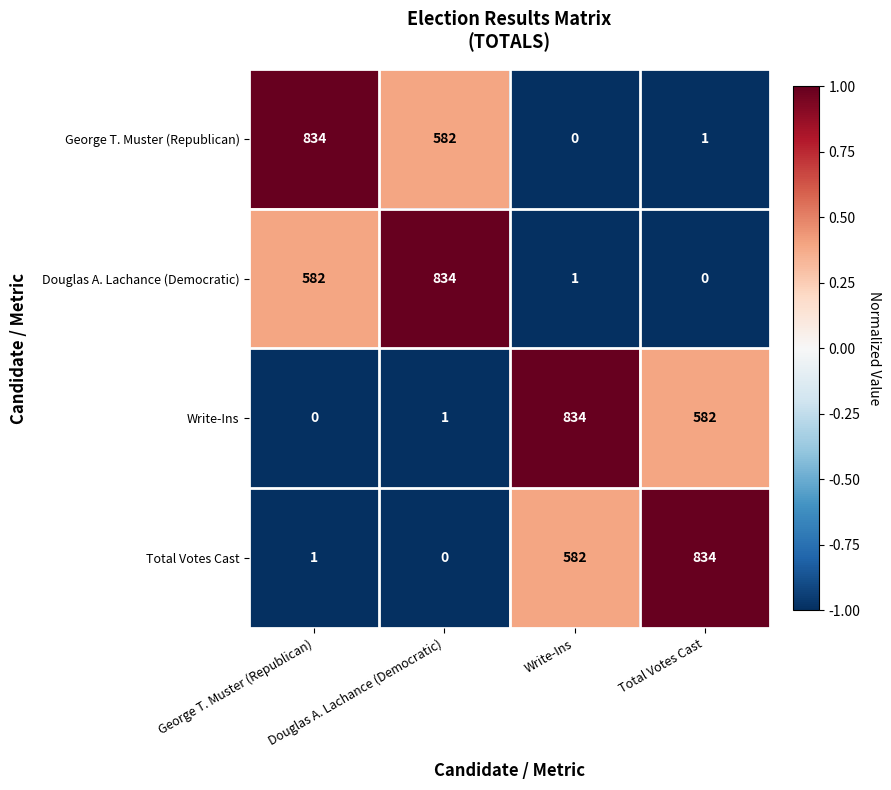

How many data points does each series have?

4